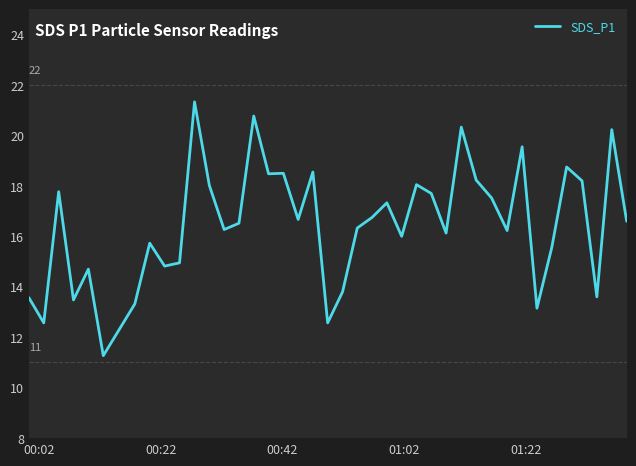

What is the maximum value shown in the chart?

21.3